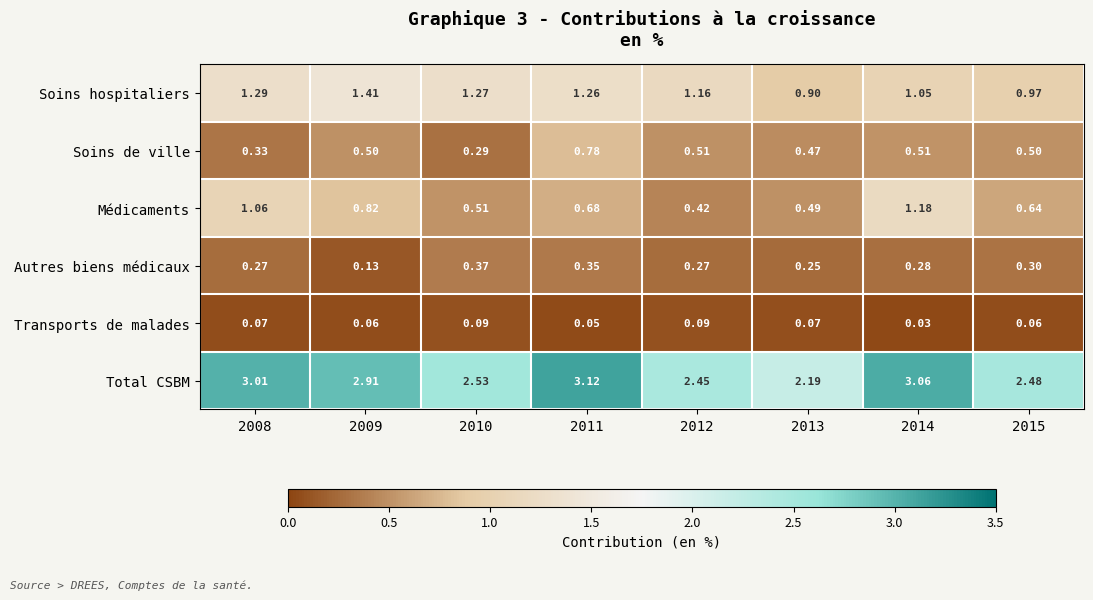

Which series changed the most between 2013 and 2015?

Total CSBM